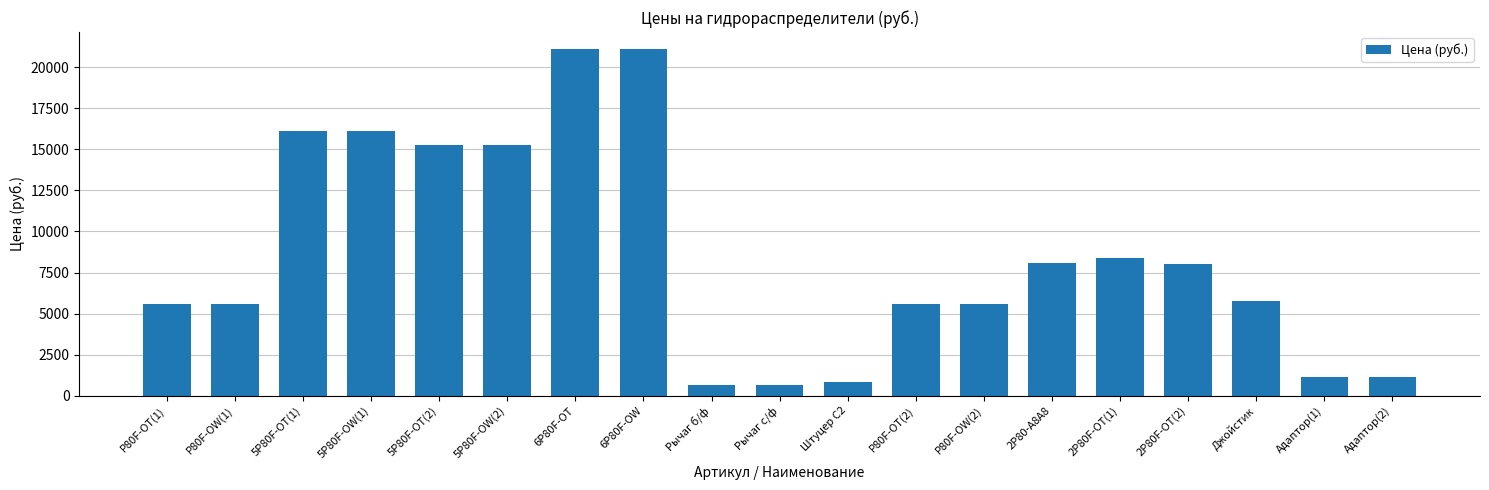

What is the label of the 17th bar from the right?

5P80F-OT(1)